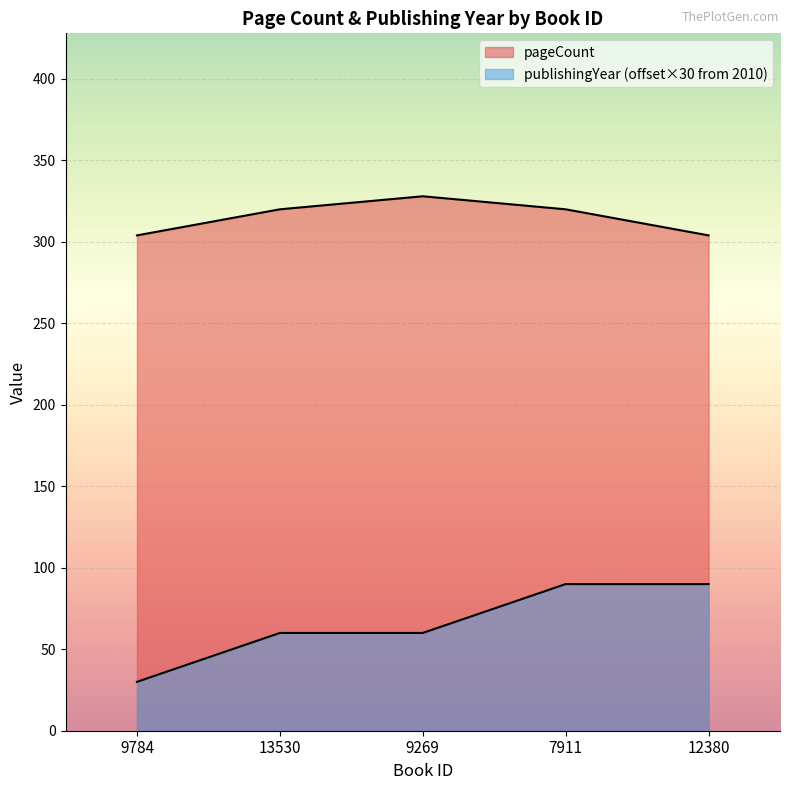

True or false: pageCount has more than 2 points higher than both neighbors.

False